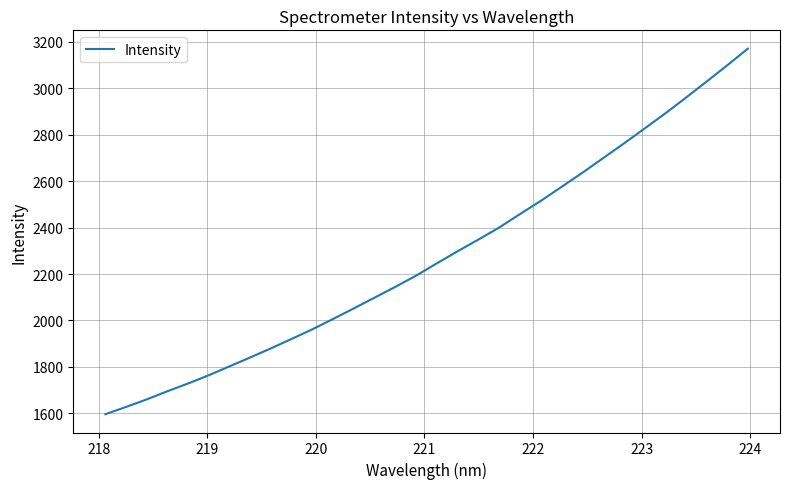

What is the minimum value shown in the chart?

1596.0